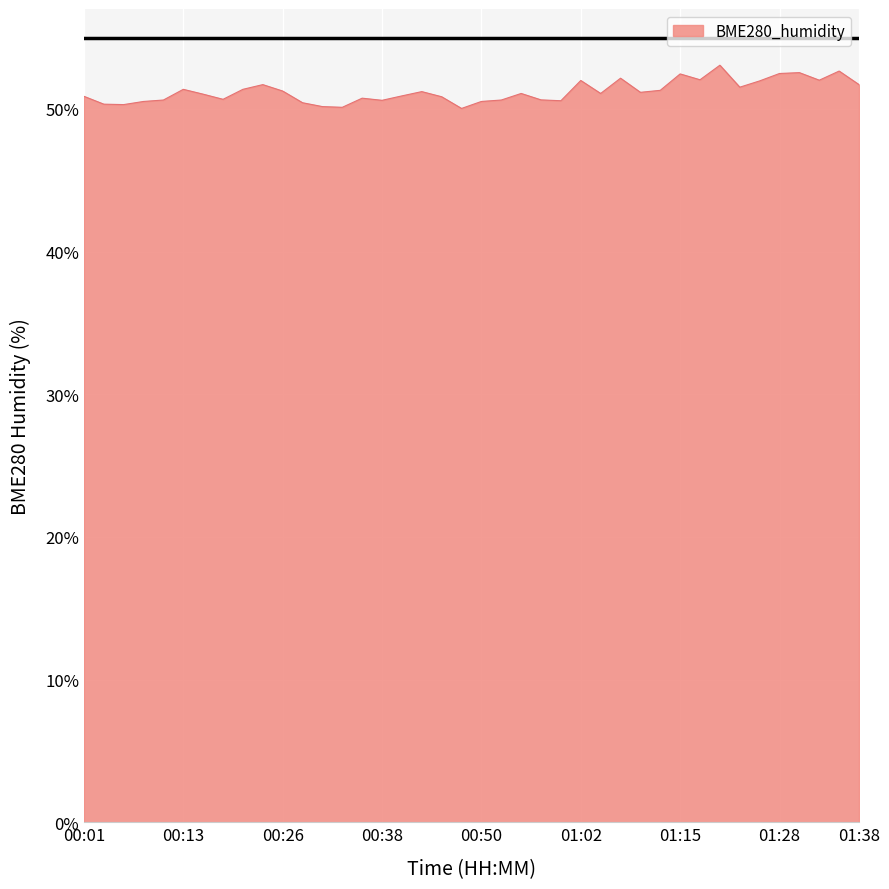

What is the sum of all values?

2048.6